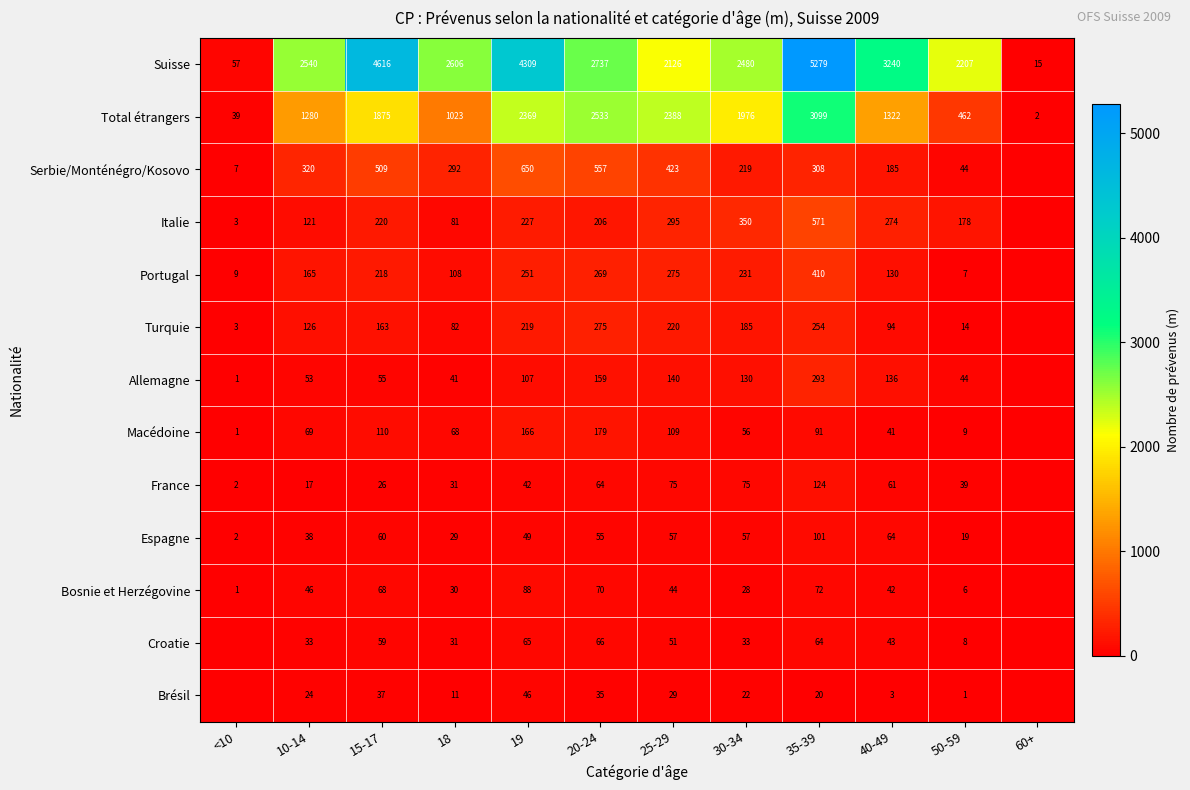

Read the Suisse value at <10, to the nearest 10.

60